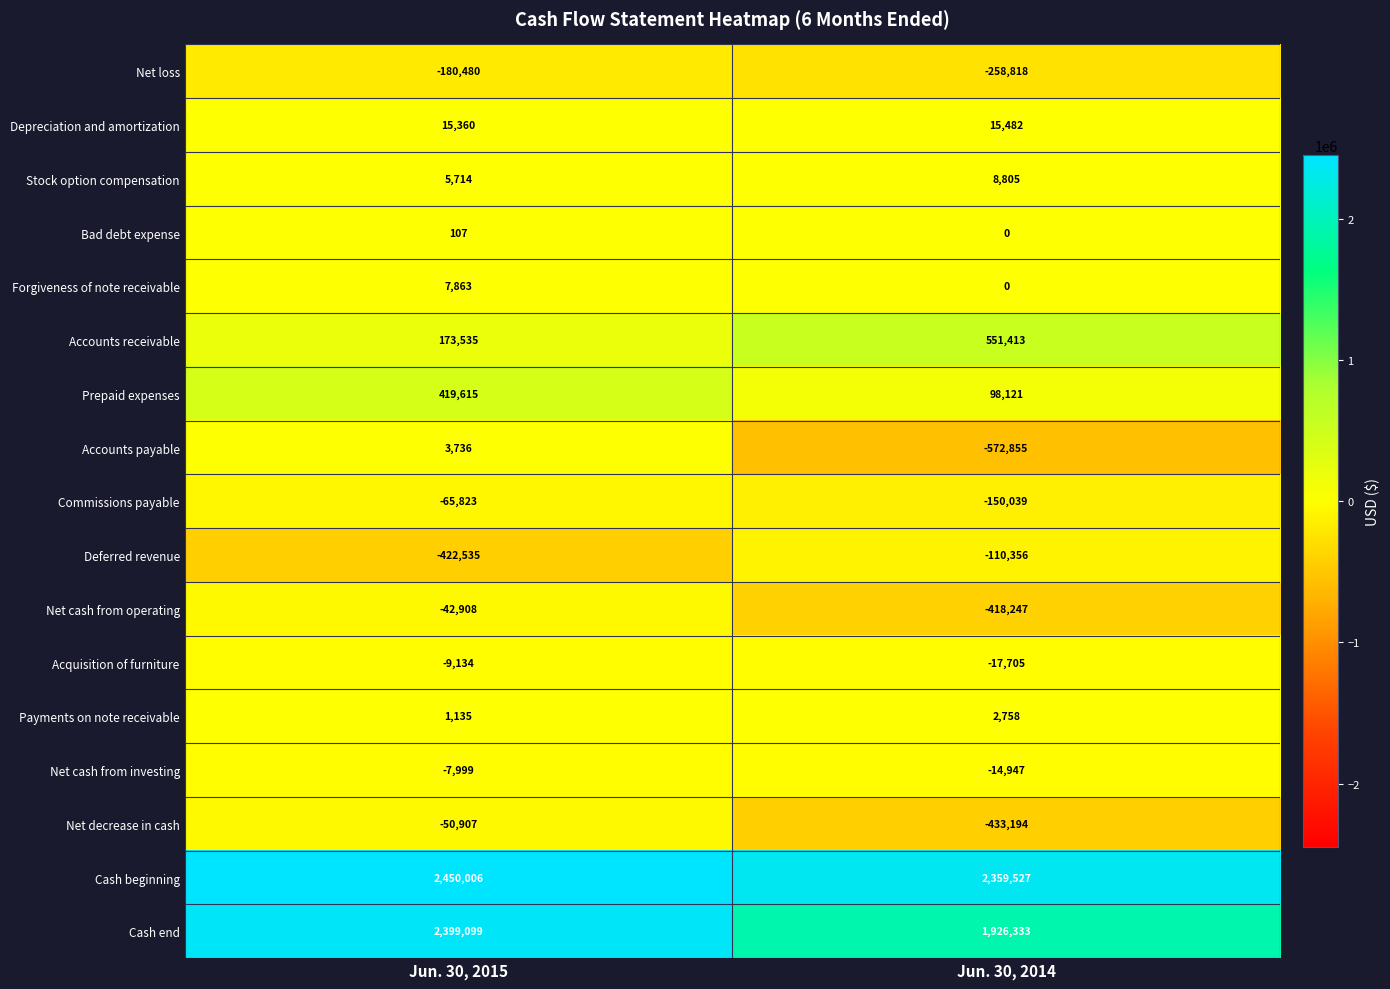

At which category is the sum across all series the highest?

Jun. 30, 2015